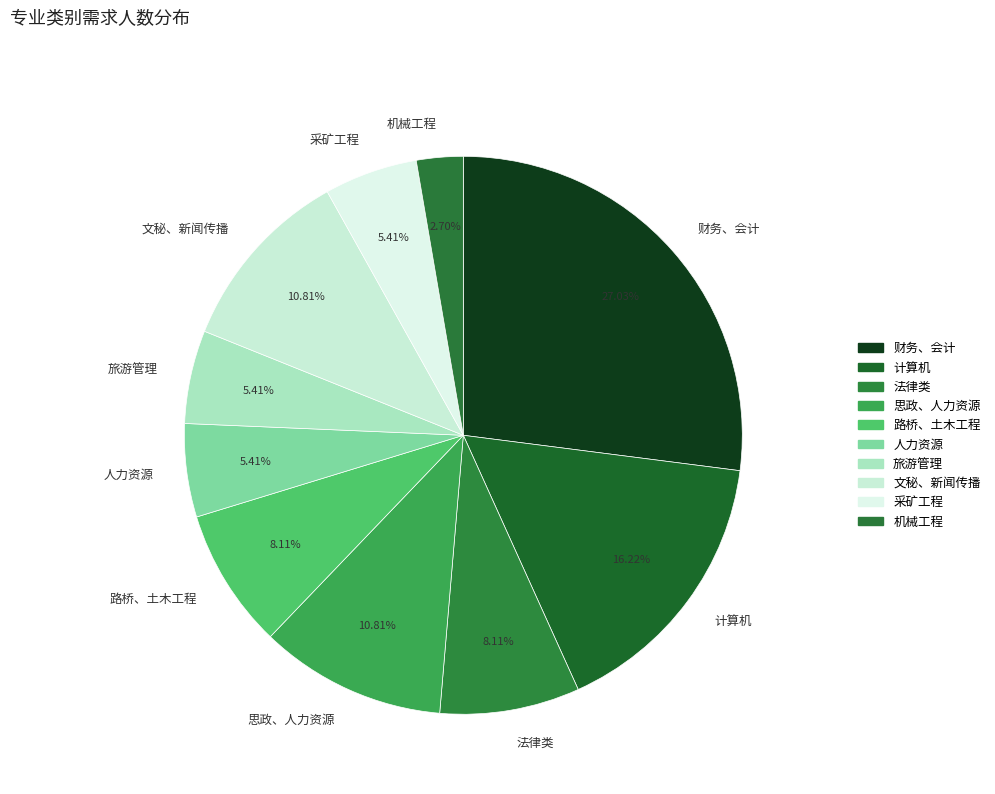

Combined, do 财务、会计 and 计算机 account for over 50%?

No